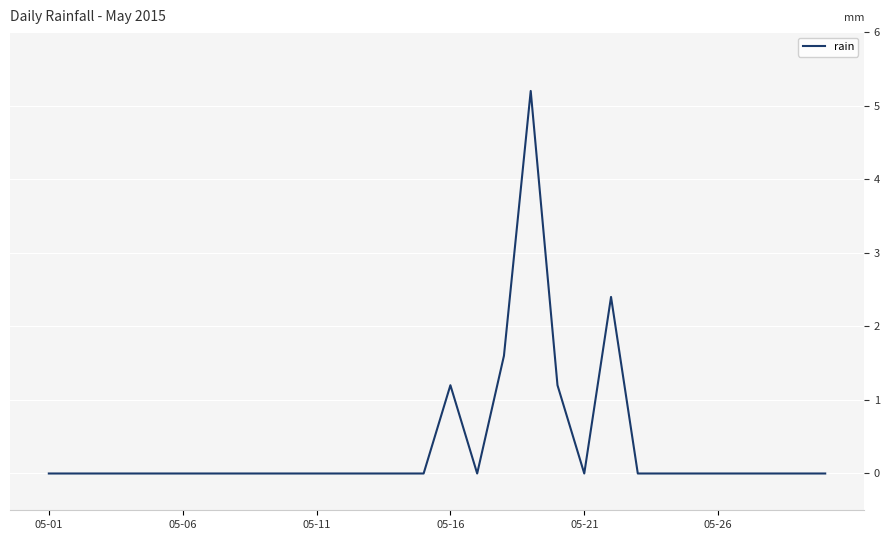

What is the greatest value displayed?

5.2